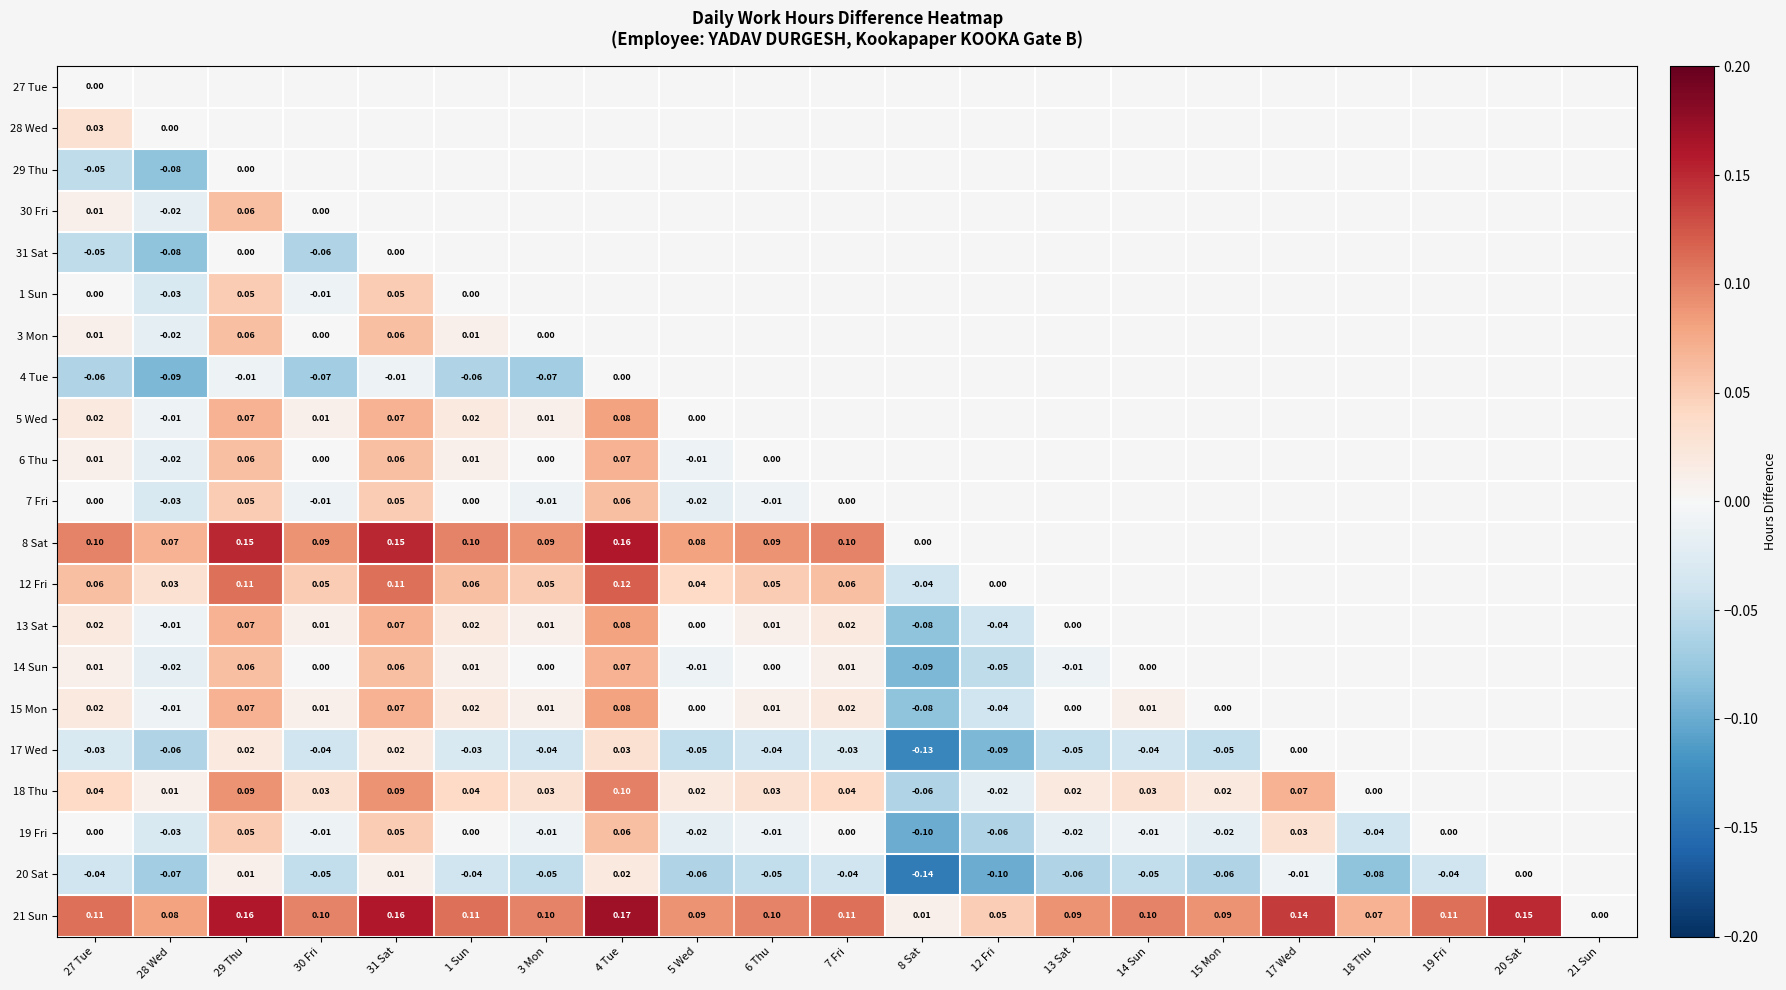

At how many categories does at least one series exceed 0?

20